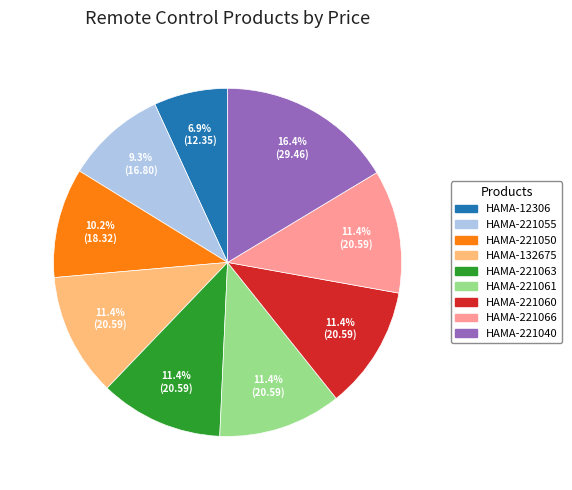

What is the ratio of the value at HAMA-132675 to the value at HAMA-221055?

1.2